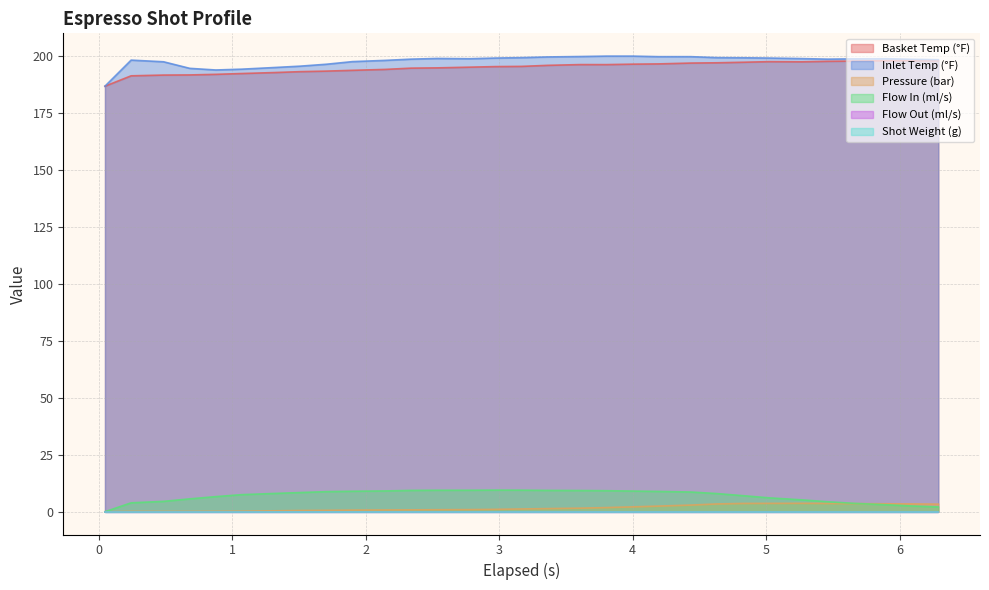

In water_temperature_basket, how many points are higher than both neighbors (excluding endpoints)?

3